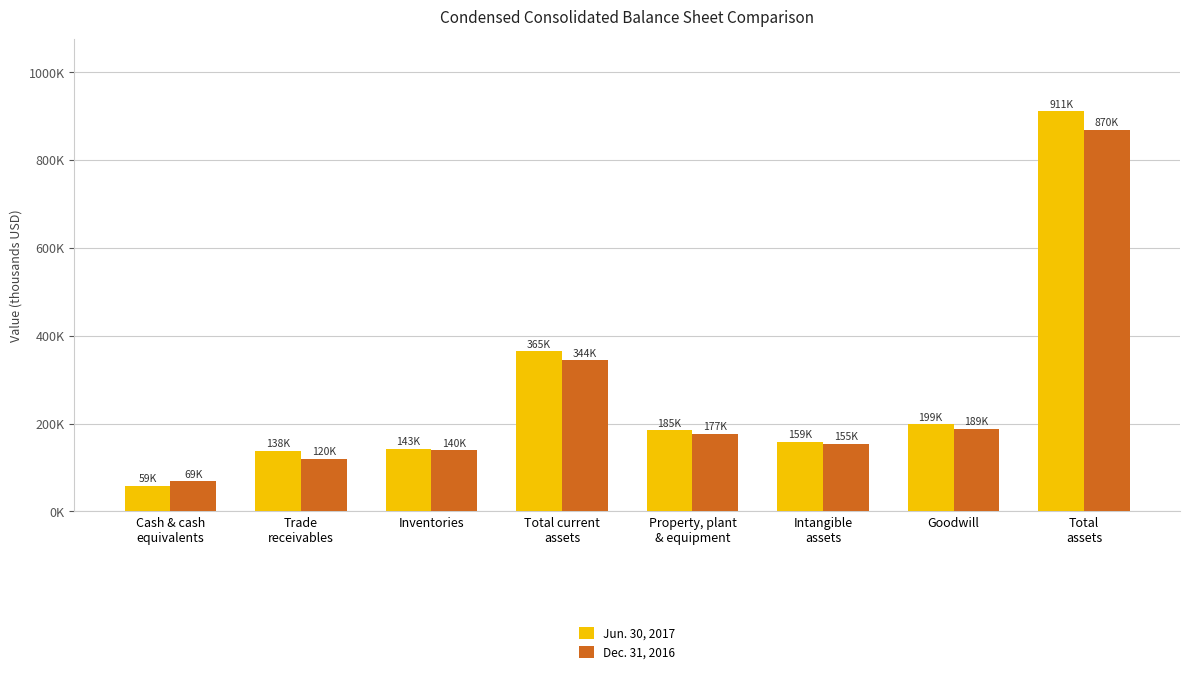

Reading left to right, list all the values displayed in this chart.

Jun. 30, 2017: 58981	137797	142696	364749	185034	158766	198986	911087
Dec. 31, 2016: 69118	120319	139840	344187	177043	154683	188841	869824